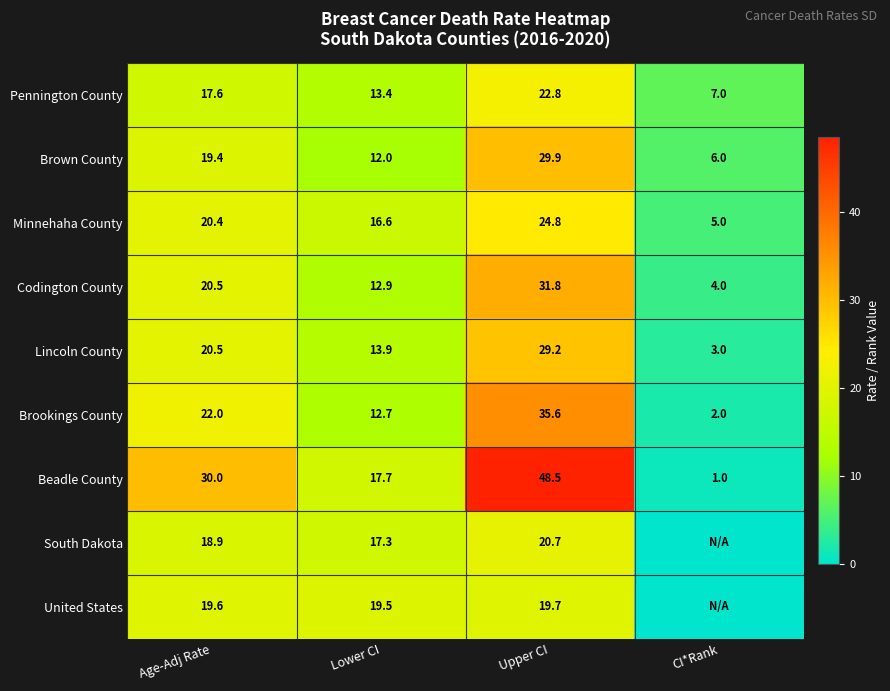

Which category has the highest value in the Minnehaha County series?

Upper CI